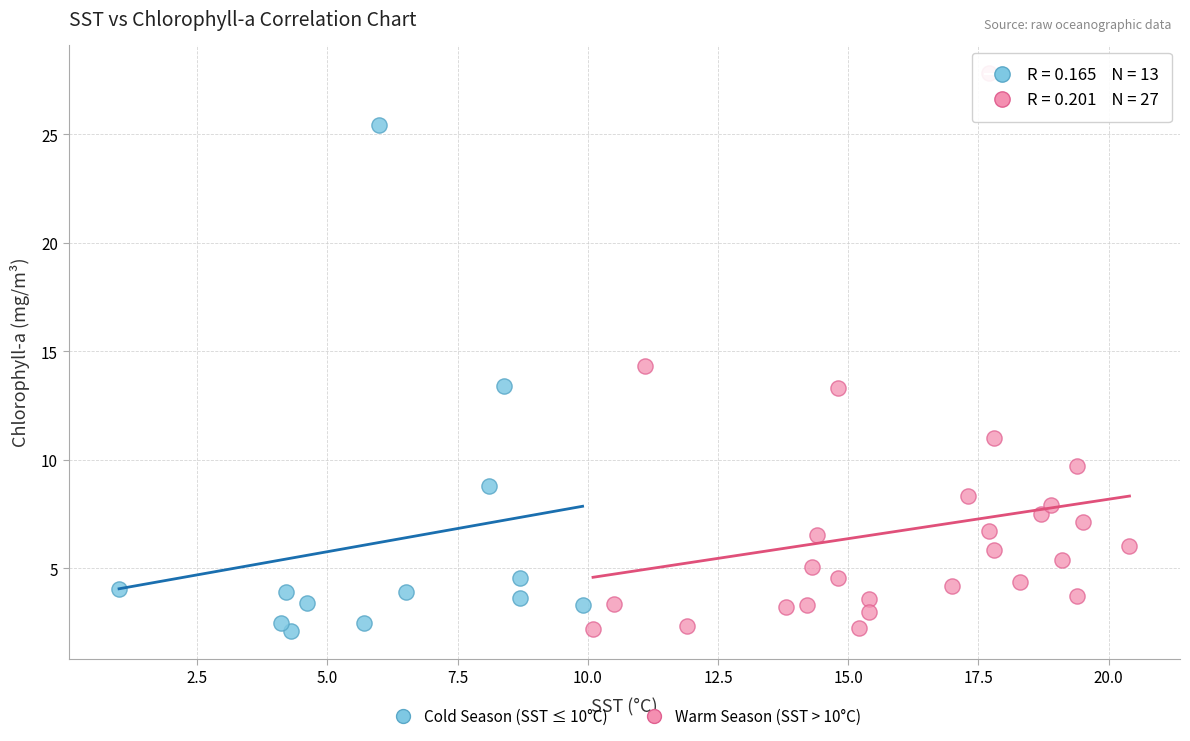

Which series has the widest spread of Y values?

Warm Season (SST > 10°C)